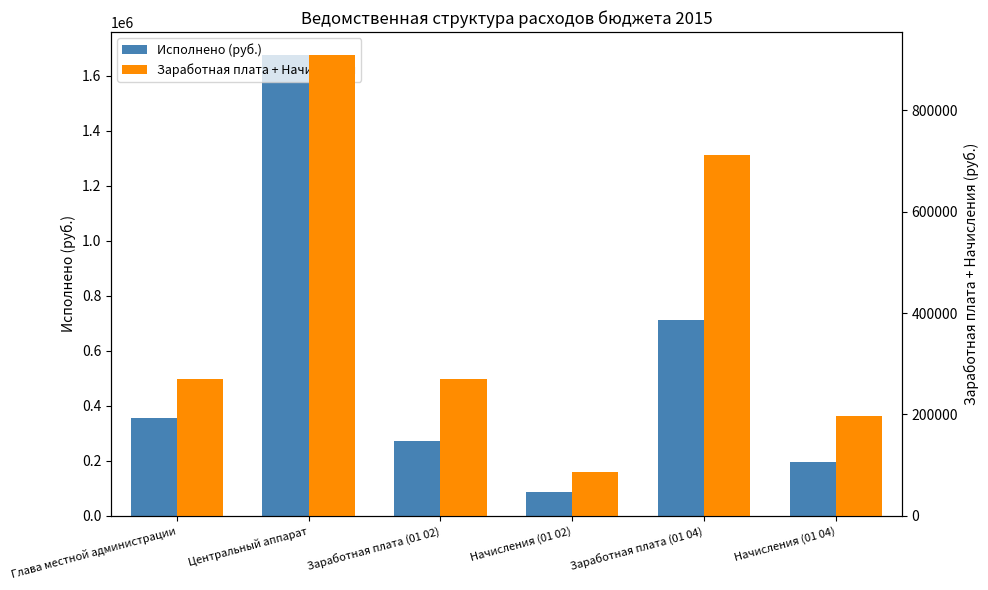

What is the sum of all Заработная плата + Начисления values?

2445775.5